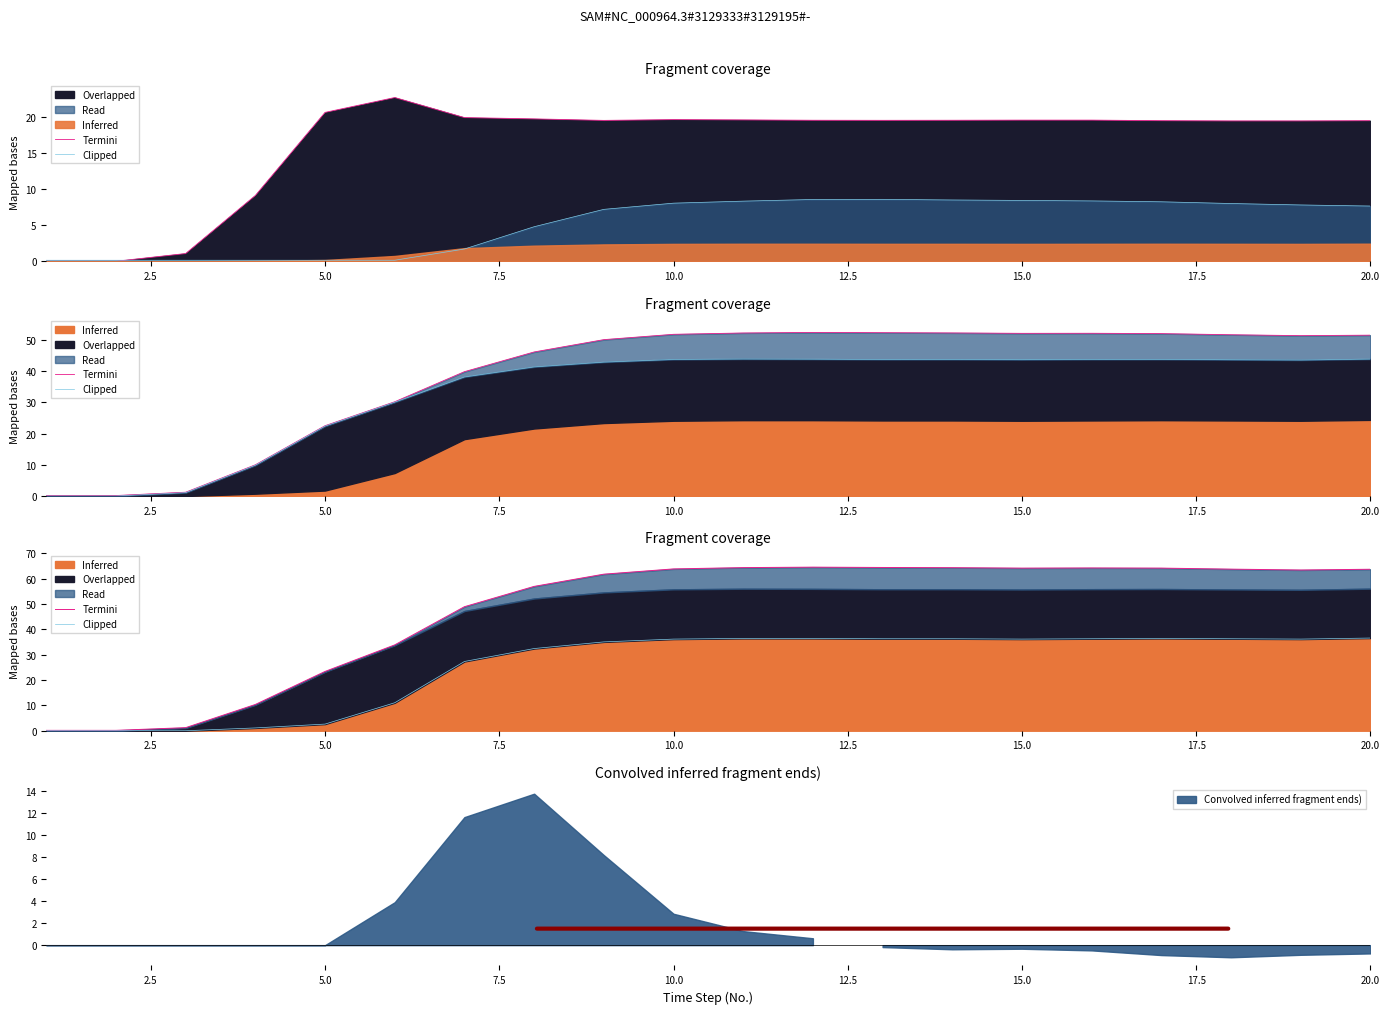

How many interior local valleys does the Termini series have?

2